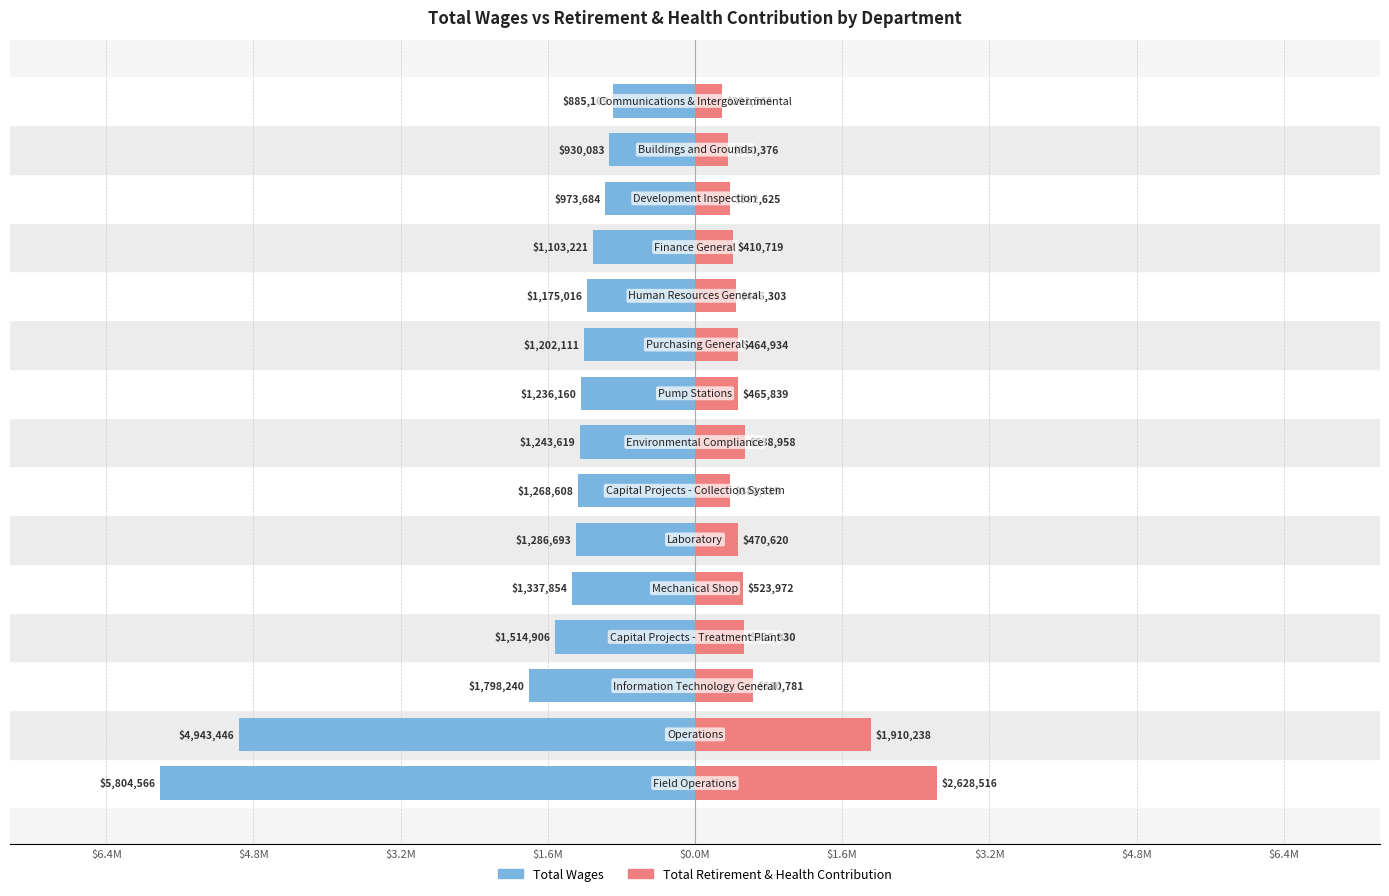

What is the maximum value for Total Retirement & Health Contribution?

2628516